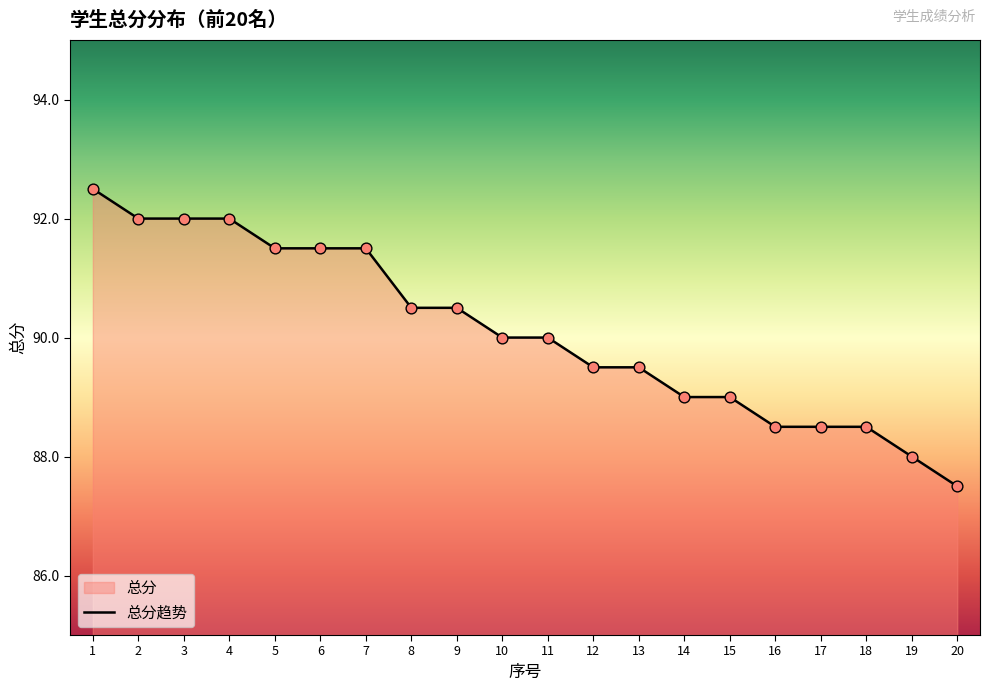

What is the change in value from 2 to 20?

-4.5